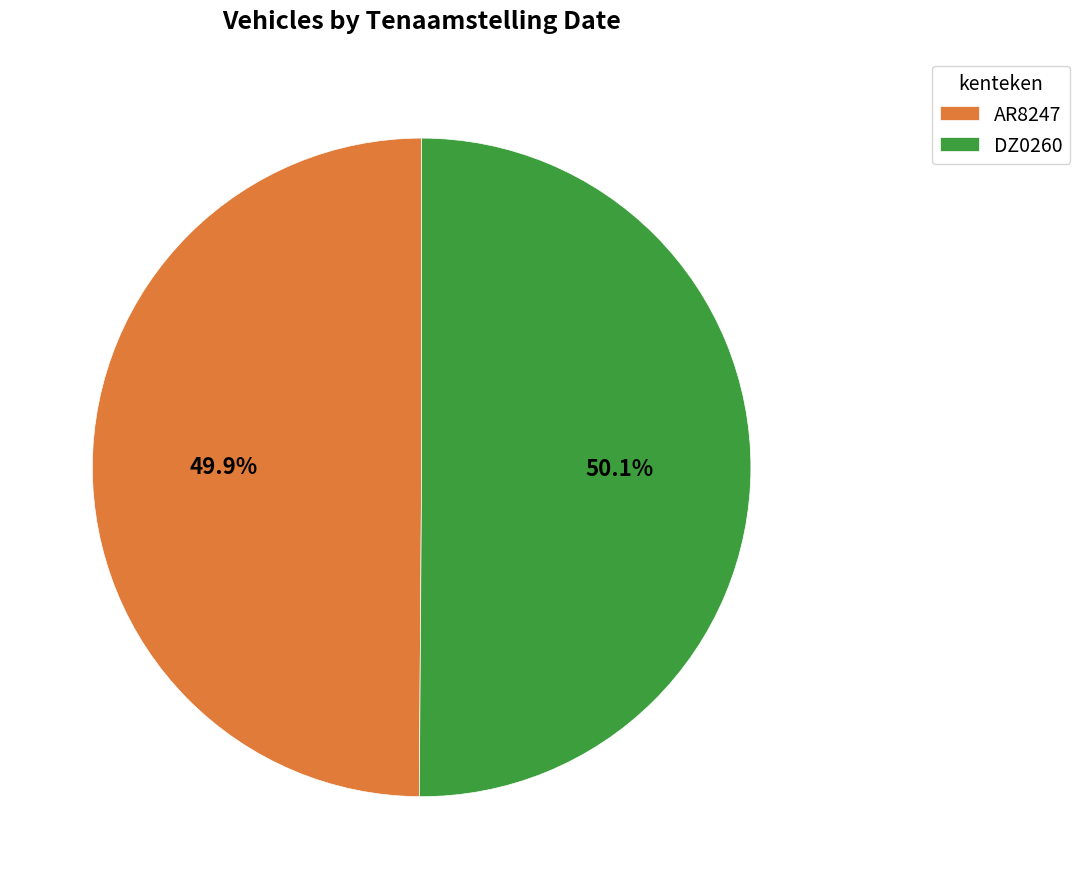

Is there any slice that represents more than half of the pie?

Yes